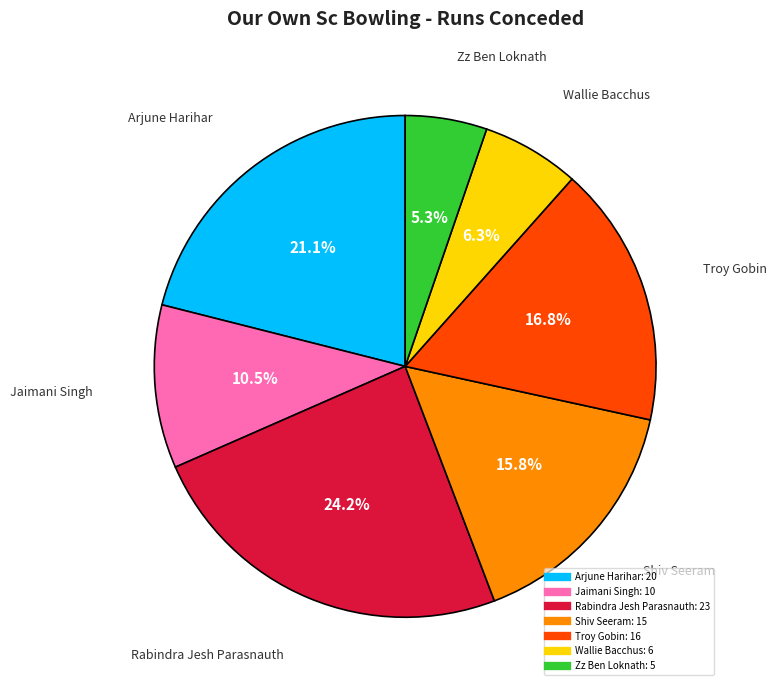

To the nearest percent, what is the difference between the Jaimani Singh and Arjune Harihar slice percentages?

11%